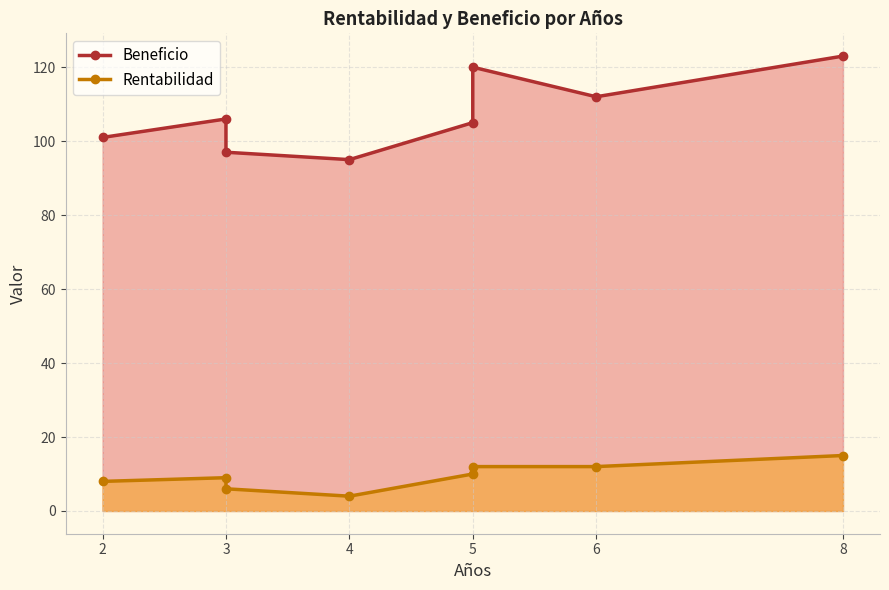

How many data points in Beneficio are less than 106?

4